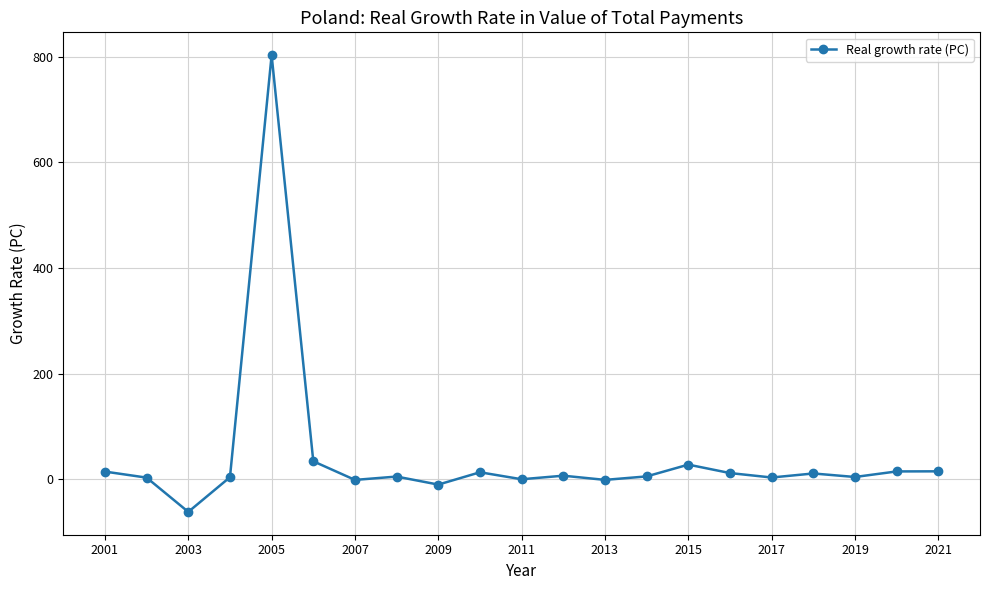

What is the maximum value shown in the chart?

803.1